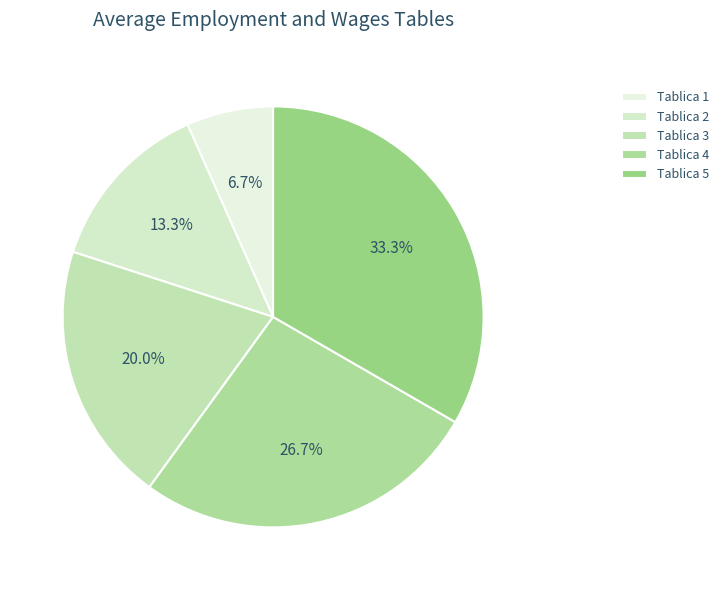

To the nearest percent, what is the average slice percentage?

20%